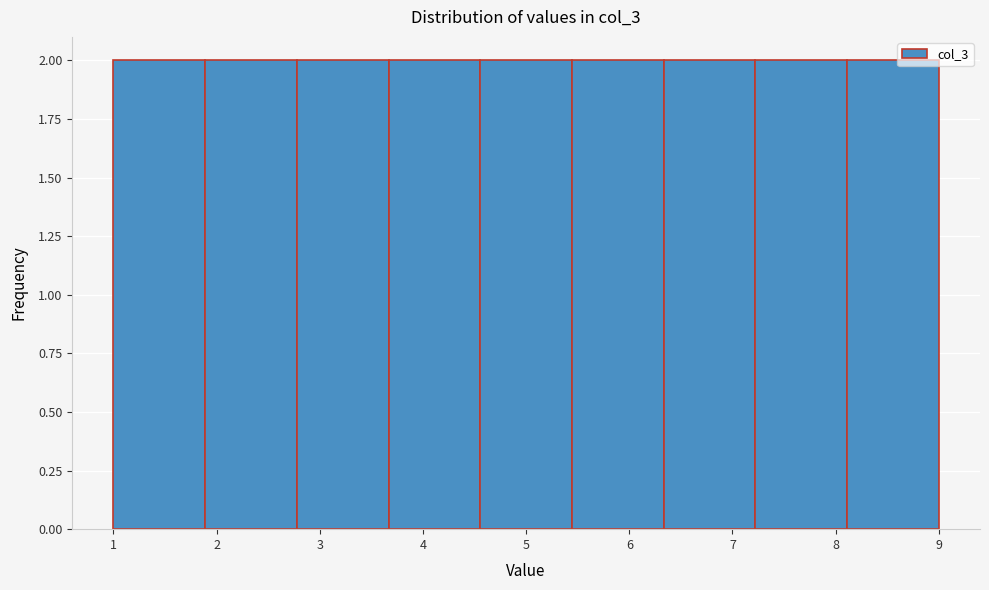

What is the height of the bar covering 3.7 to 4.6 on the x-axis? Neither the bar edges nor the heights are printed on the chart, so give them approximately, as read against the axes.

2